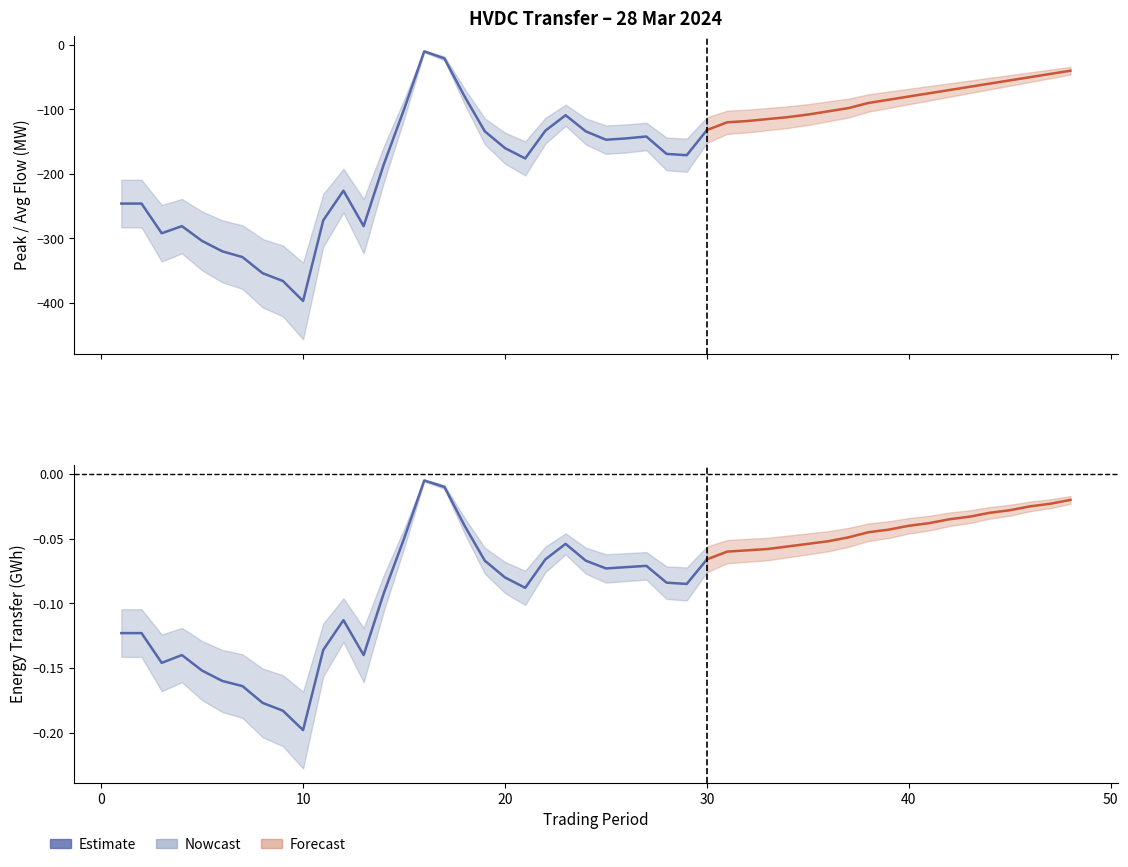

How many interior local peaks does the Average flow (MW) series have?

5